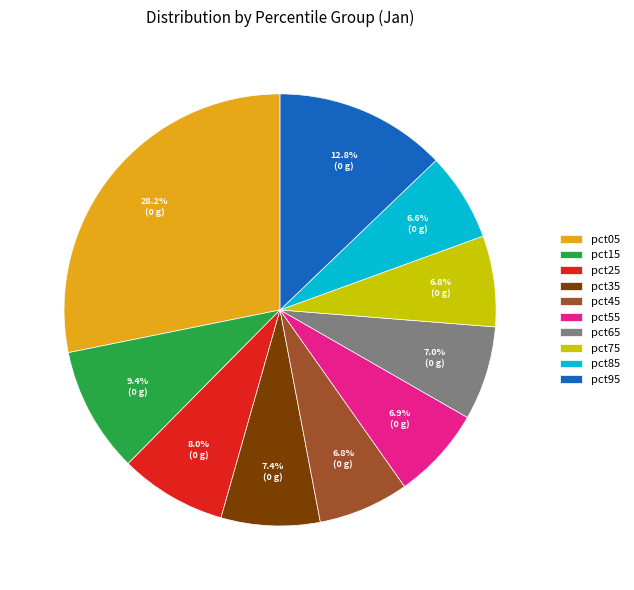

Is it true that pct25 is 22% of the pie?

False